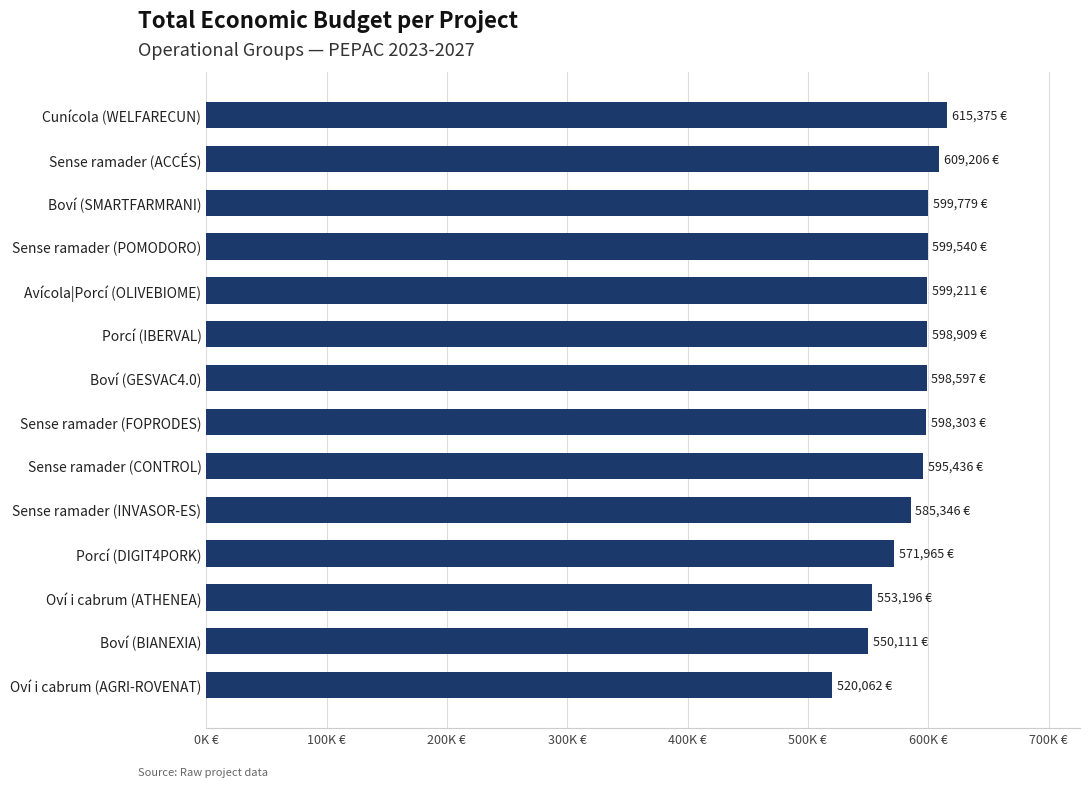

At which label is the value closest to 567718?

Porcí (DIGIT4PORK)